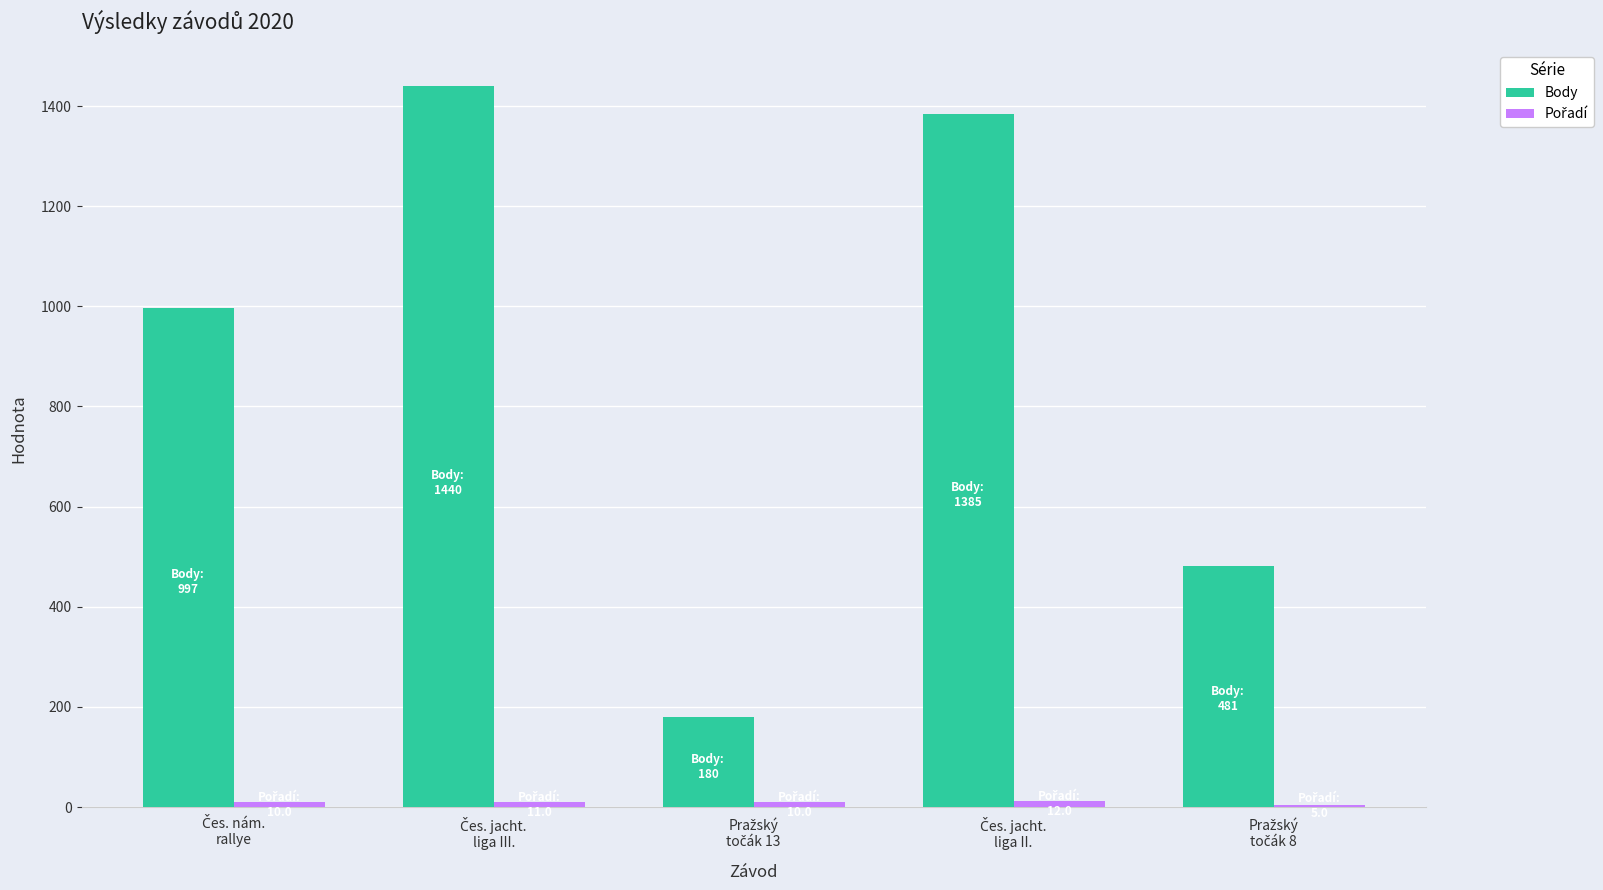

Which series has the largest total across all categories?

Body